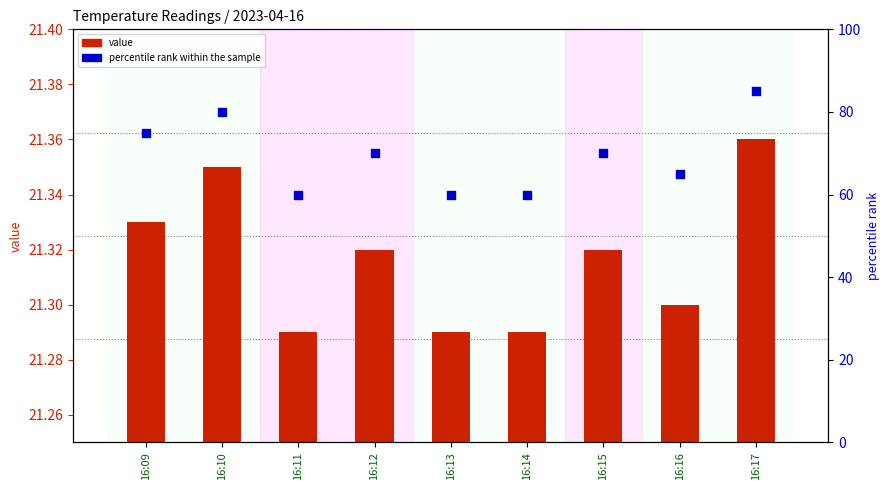

Which series has the largest total across all categories?

percentile rank within the sample